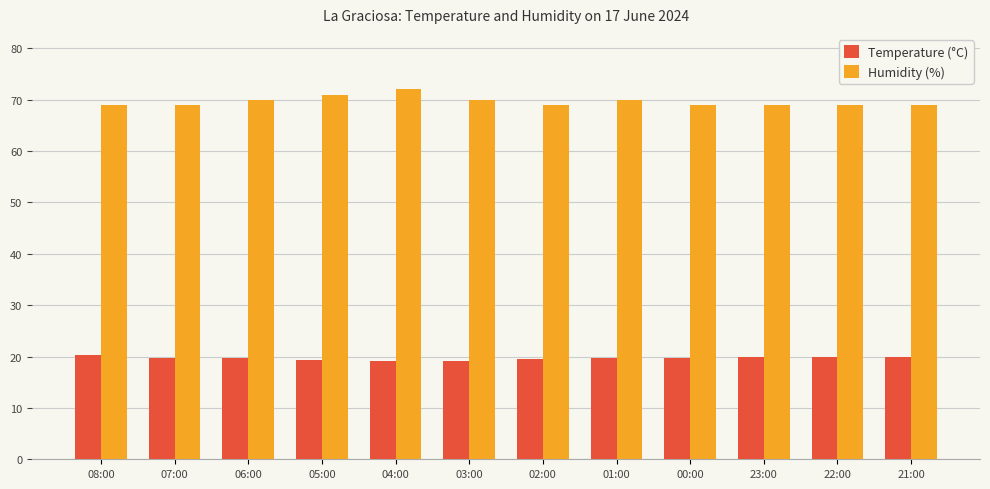

Count the number of data series in this chart.

2